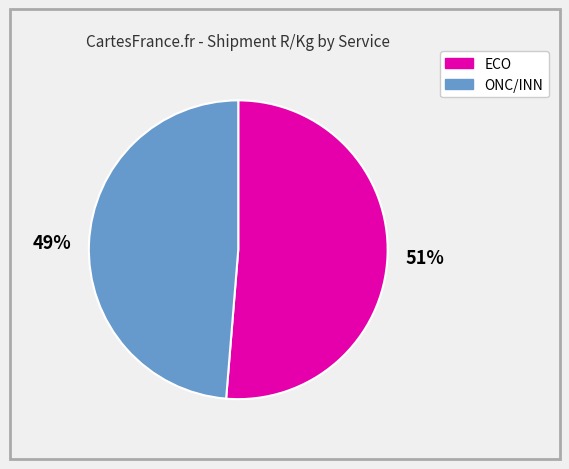

To the nearest percent, what is the average slice percentage?

50%